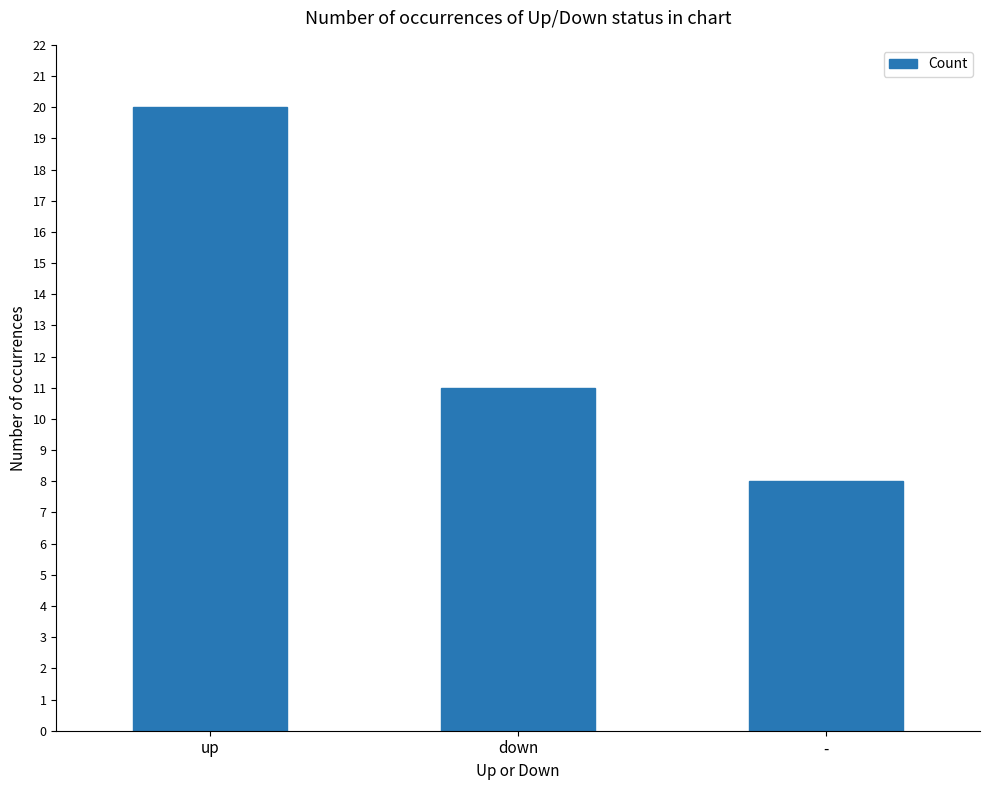

Reading left to right, transcribe all the data shown in this chart.

up=20	down=11	-=8